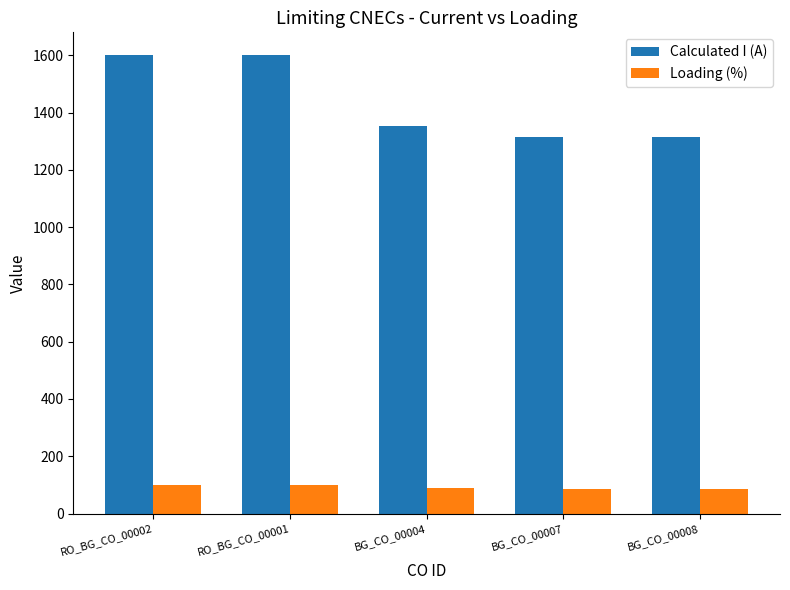

What is the approximate value of Loading (%) at RO_BG_CO_00001?

100